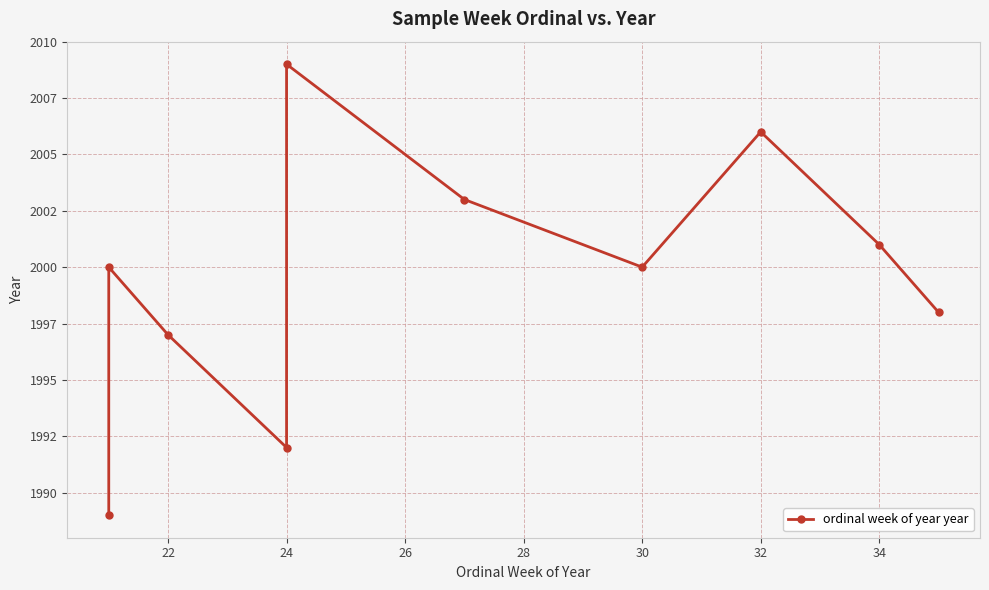

Reading left to right, list all the values displayed in this chart.

1989	2000	1997	1992	2009	2003	2000	2006	2001	1998